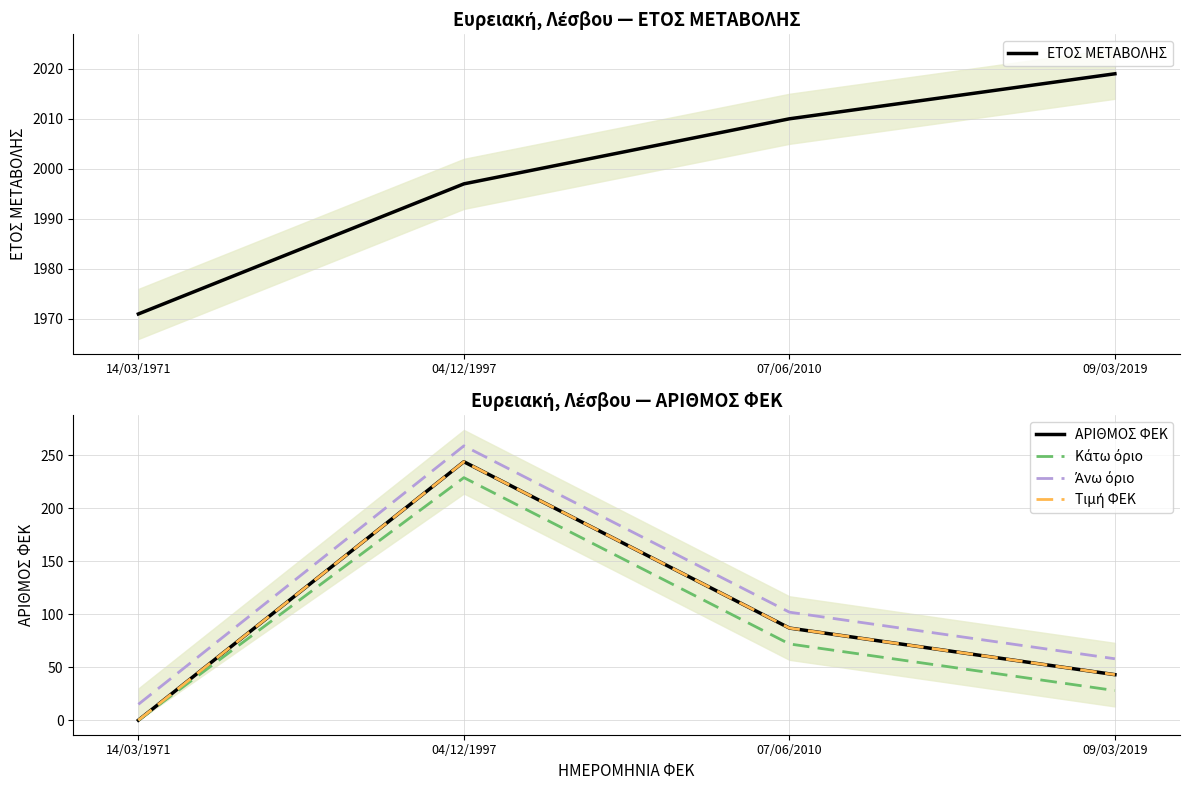

What is the difference between the maximum and minimum values in the Άνω όριο series?

244